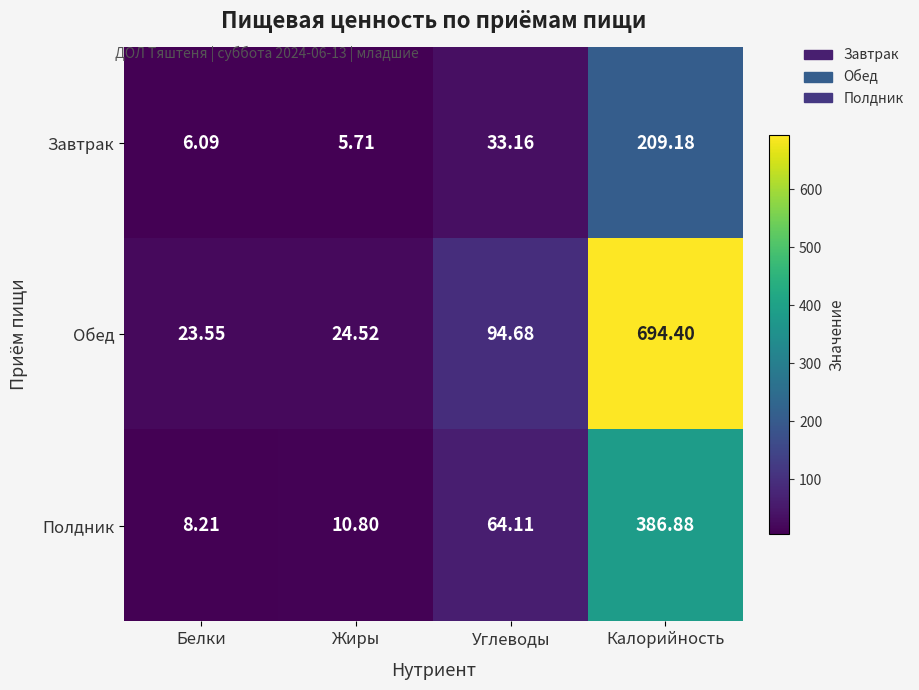

Which series has the largest range (max minus min)?

Обед